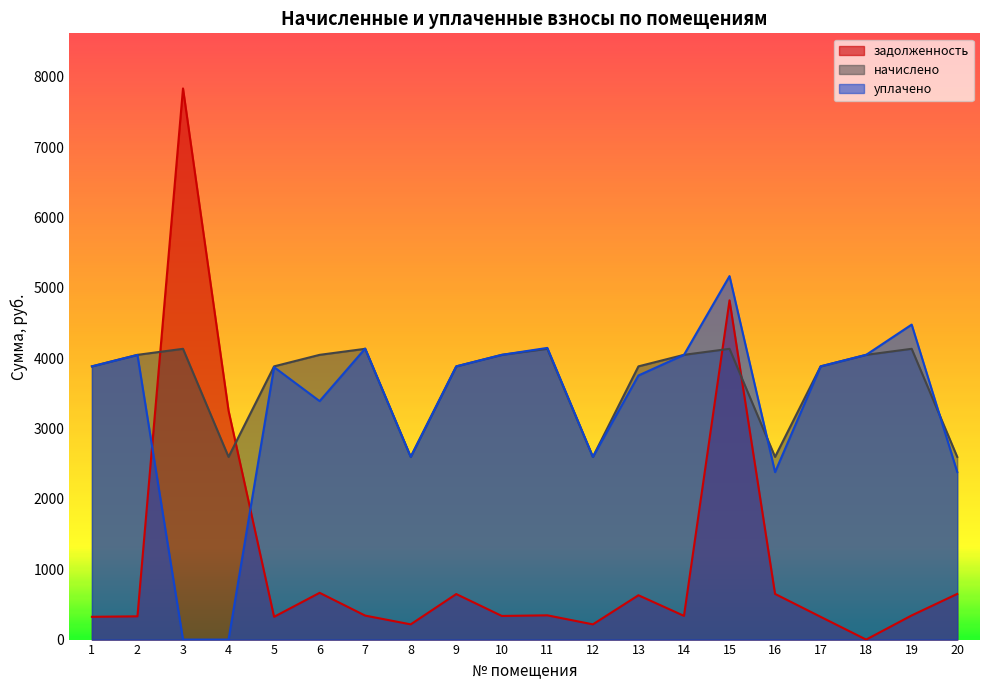

Which series changed the most between 6 and 14?

уплачено